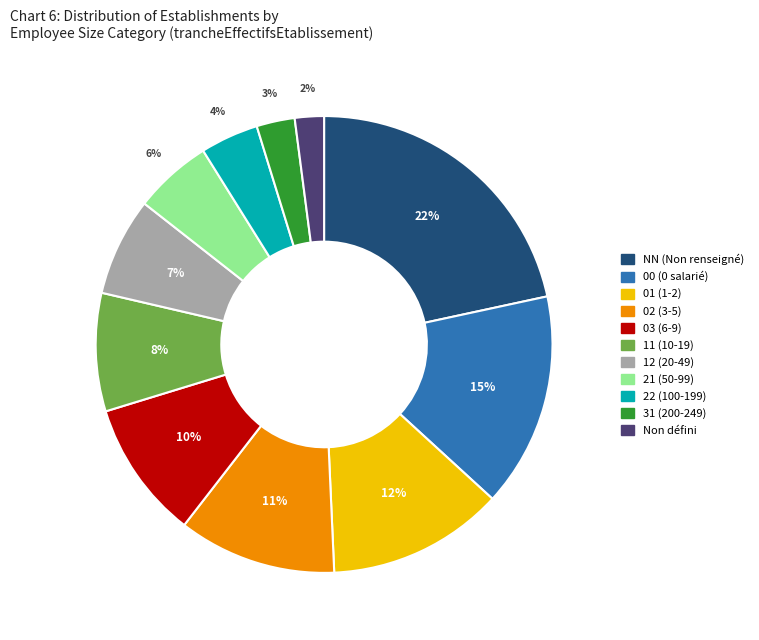

To the nearest percent, what is the average slice percentage?

9%